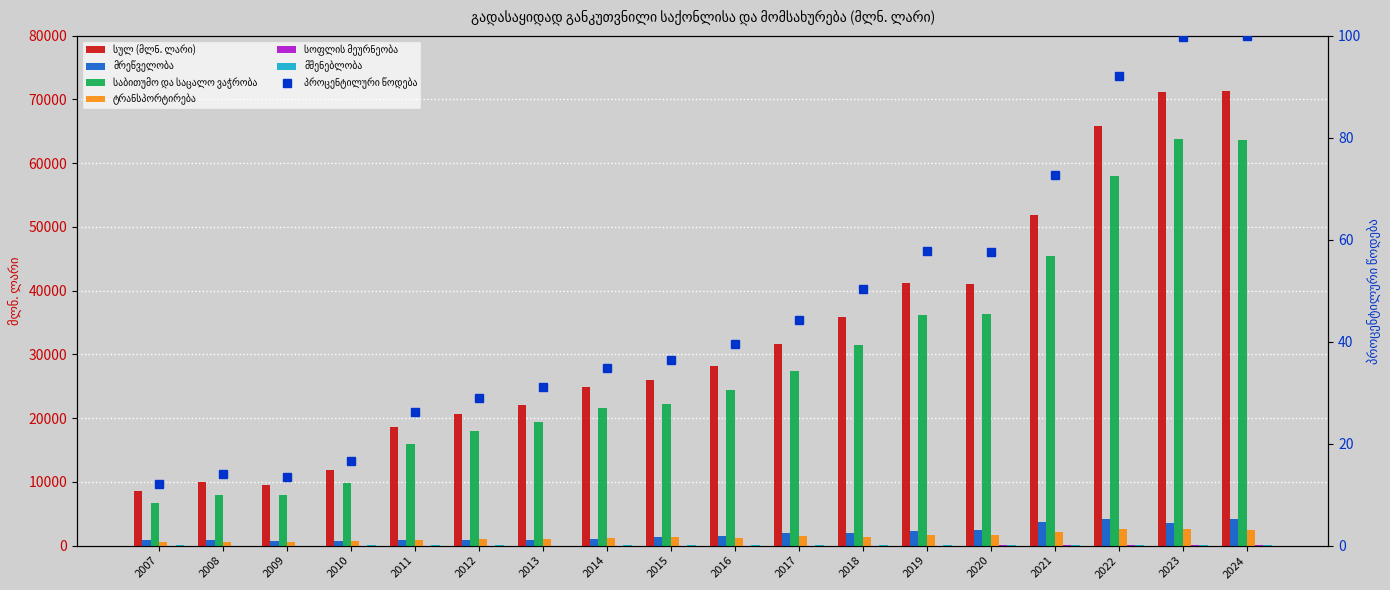

Are the bars grouped side by side (vs. stacked)?

Yes